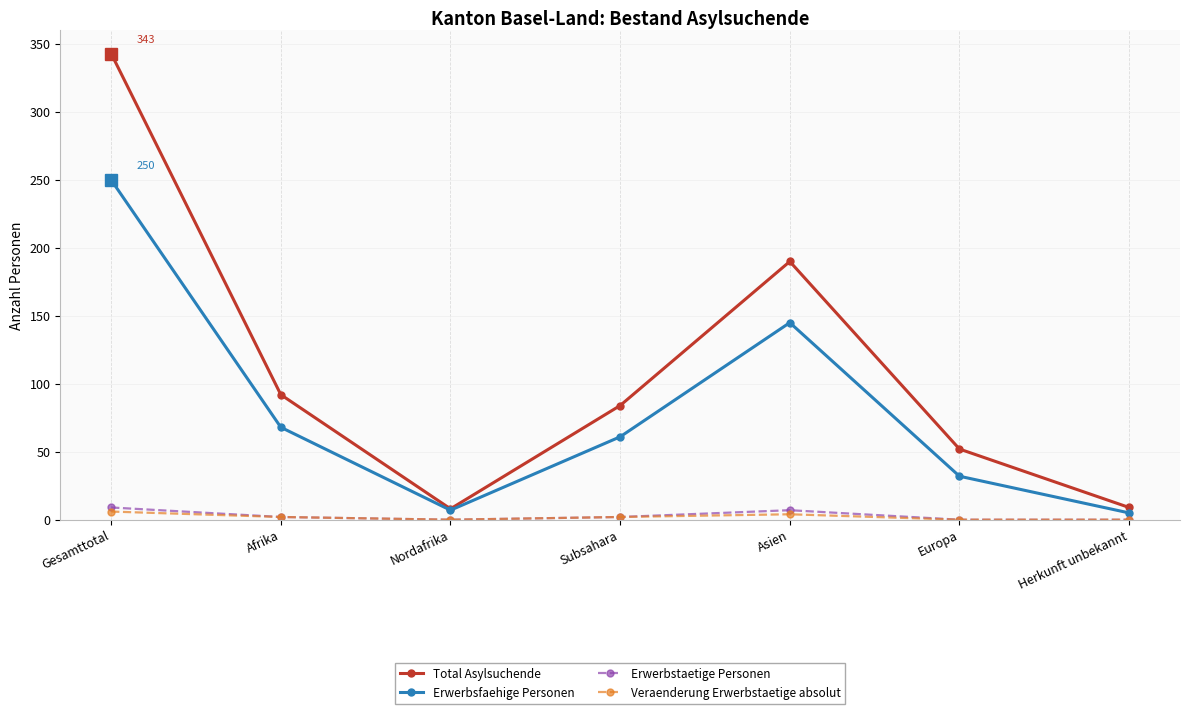

What is the average value of the Erwerbsfaehige Personen series?

81